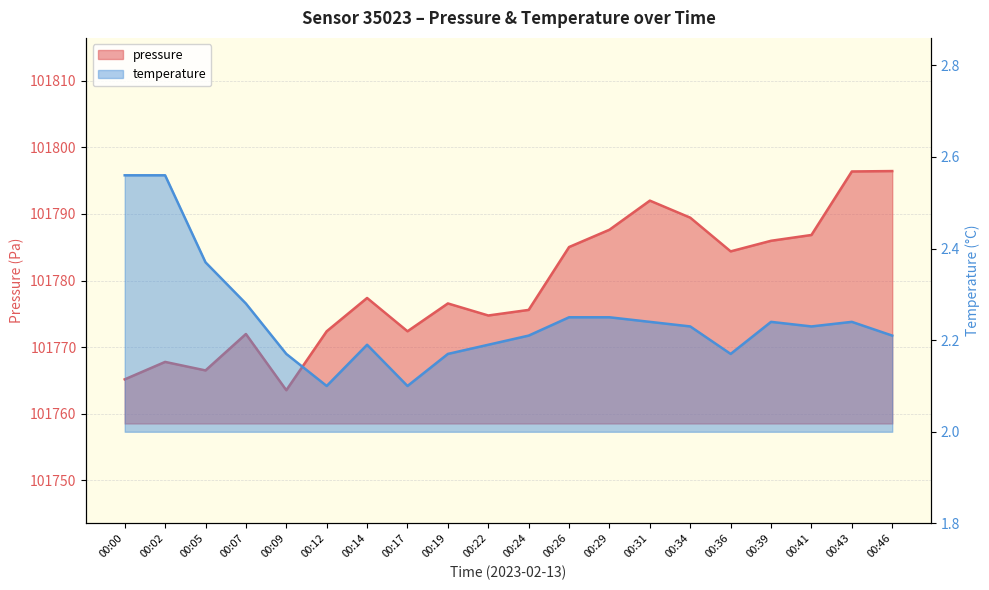

True or false: pressure and temperature cross at least once.

False